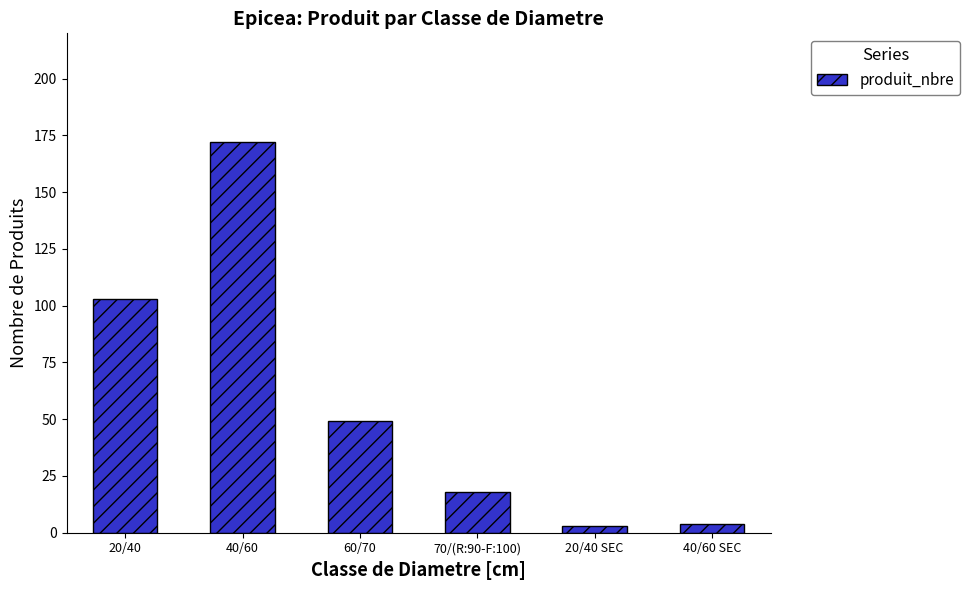

Where is the data nearest to the value 87?

20/40